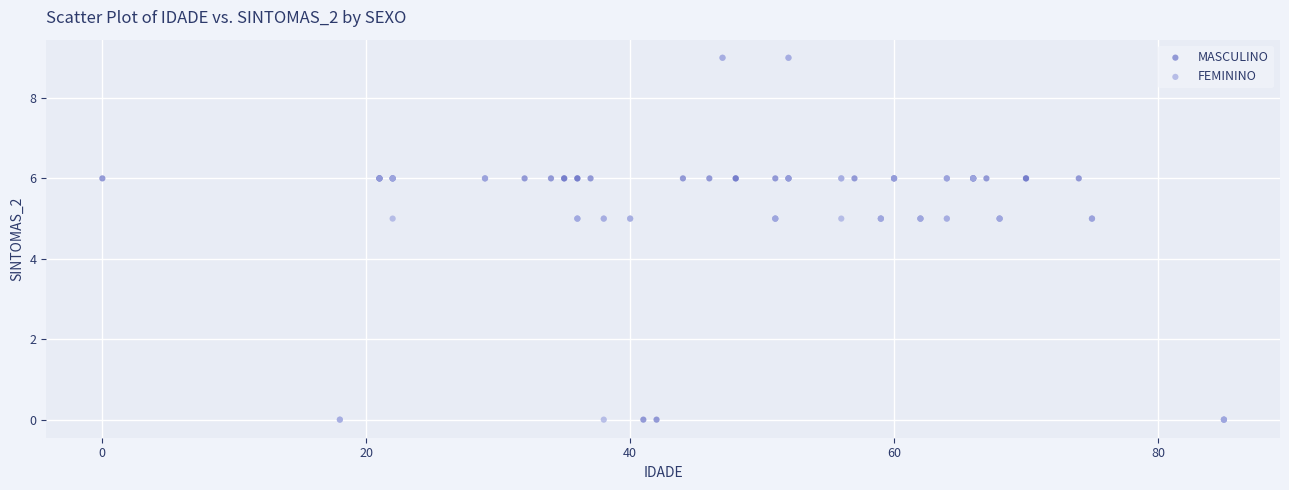

Which series has the largest Y range (max minus min)?

FEMININO